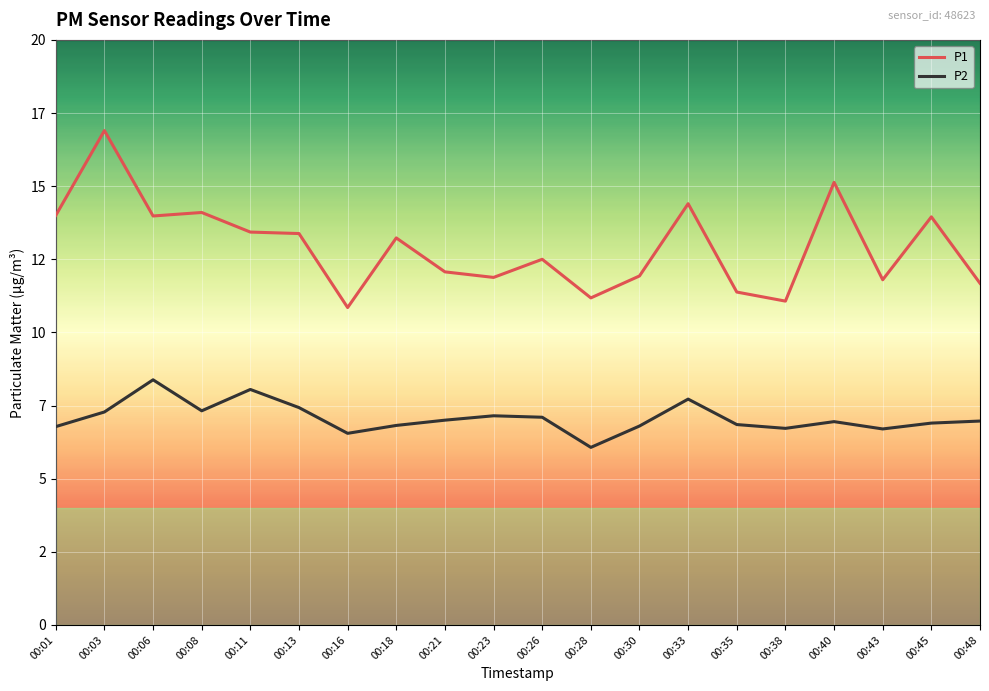

Is it true that P2 equals 7.0 at 00:40?

True